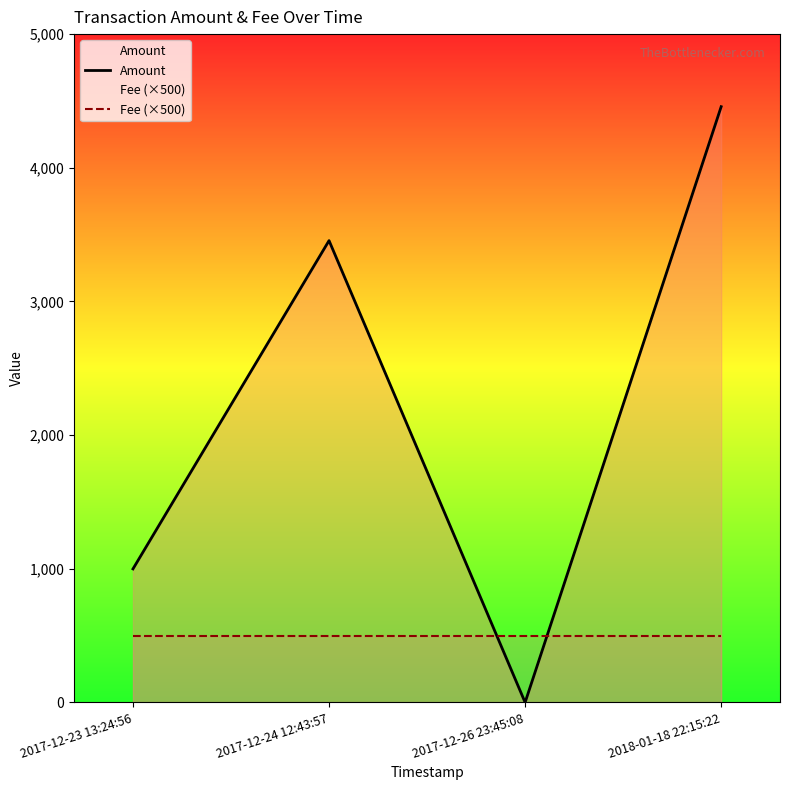

Reading right to left, extract all data points from this chart.

Amount: 2018-01-18 22:15:22=4457.0	2017-12-26 23:45:08=0.0	2017-12-24 12:43:57=3455.0	2017-12-23 13:24:56=999.0
Fee (×500): 2018-01-18 22:15:22=500.0	2017-12-26 23:45:08=500.0	2017-12-24 12:43:57=500.0	2017-12-23 13:24:56=500.0